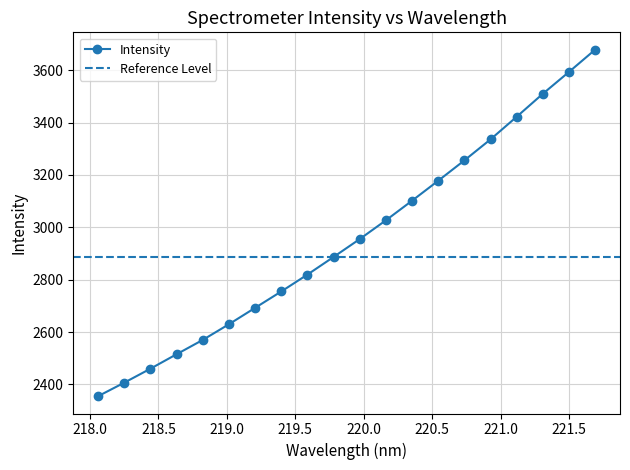

Reading left to right, extract all data points from this chart.

2355.0	2406.7	2460.0	2515.3	2570.0	2629.9	2692.5	2755.1	2819.5	2886.9	2955.2	3026.9	3101.8	3178.1	3255.7	3336.0	3422.3	3510.0	3593.5	3678.4